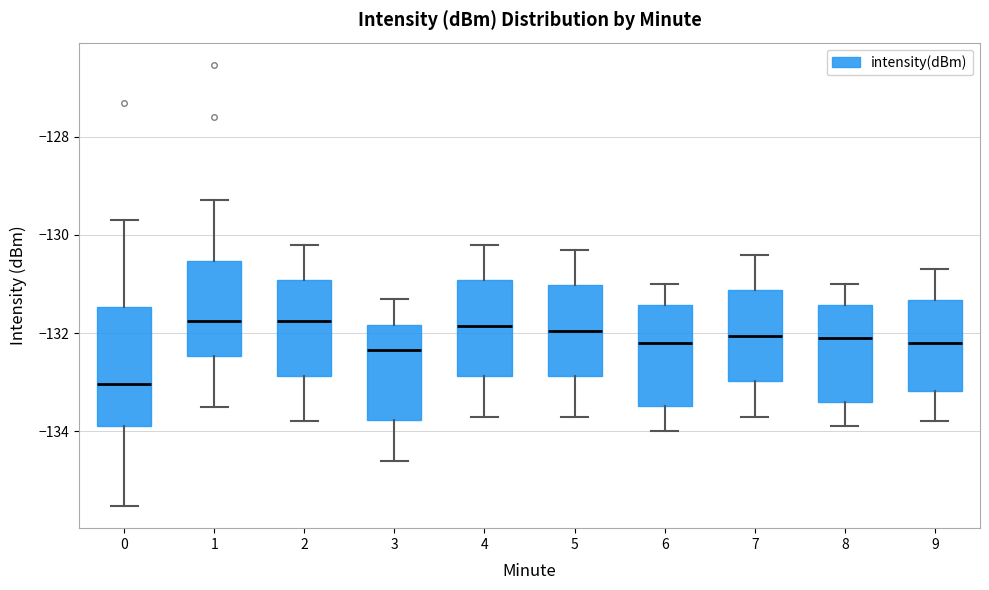

Which box has the lowest median line?

0